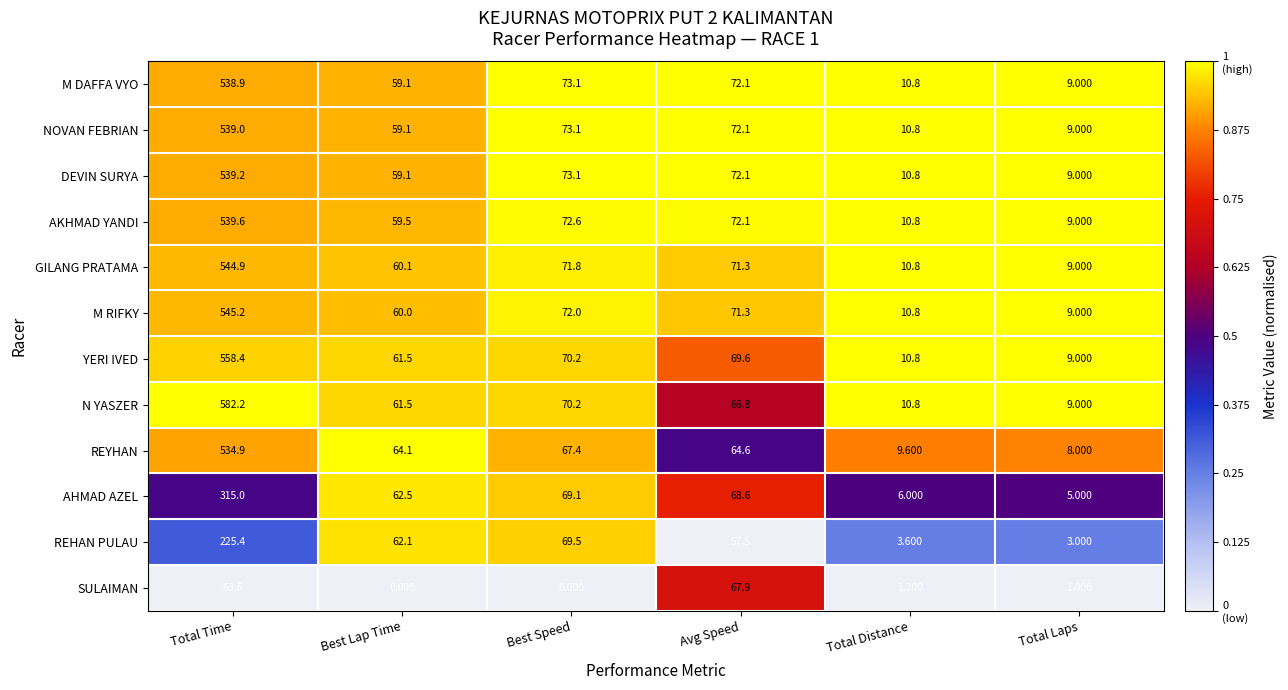

Which series has the largest total across all categories?

N YASZER